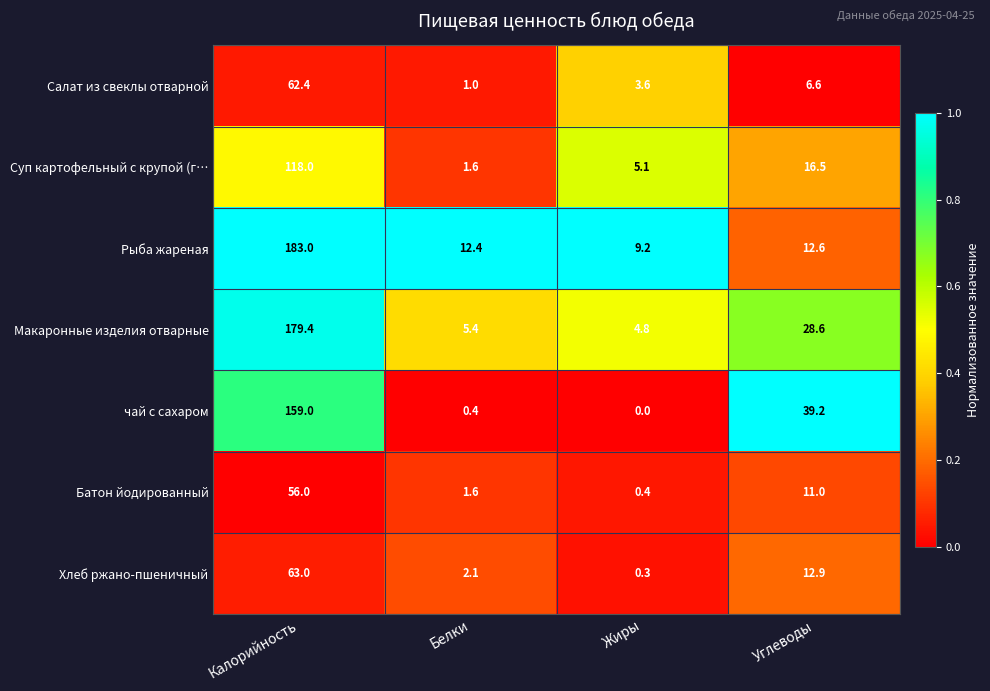

List the series in order of their peak value, lowest first.

Батон йодированный, Салат из свеклы отварной, Хлеб ржано-пшеничный, Суп картофельный с крупой (г…, чай с сахаром, Макаронные изделия отварные, Рыба жареная